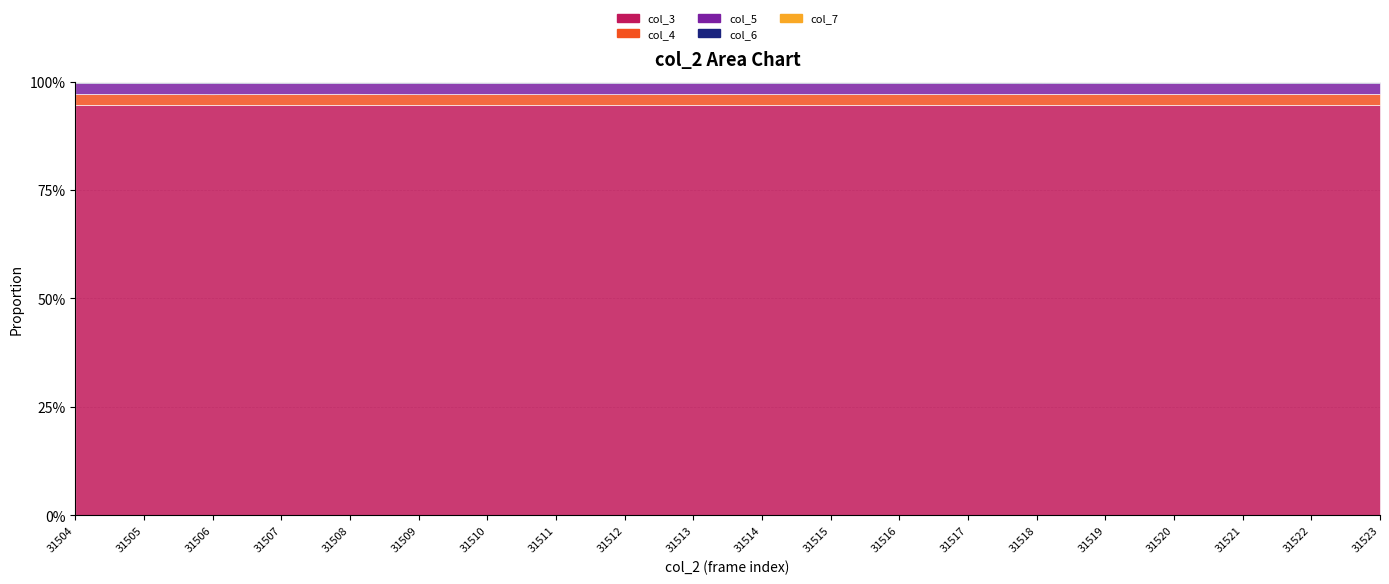

True or false: col_7 and col_5 intersect in this chart.

False